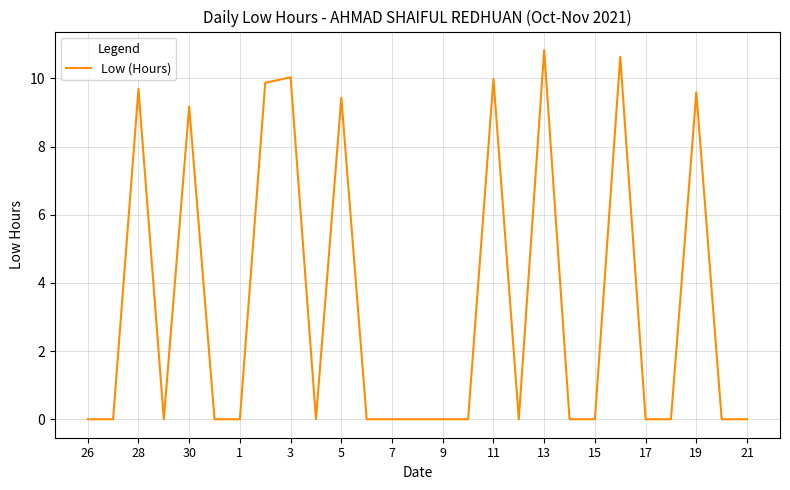

True or false: there are more than 0 points higher than both neighbors.

True